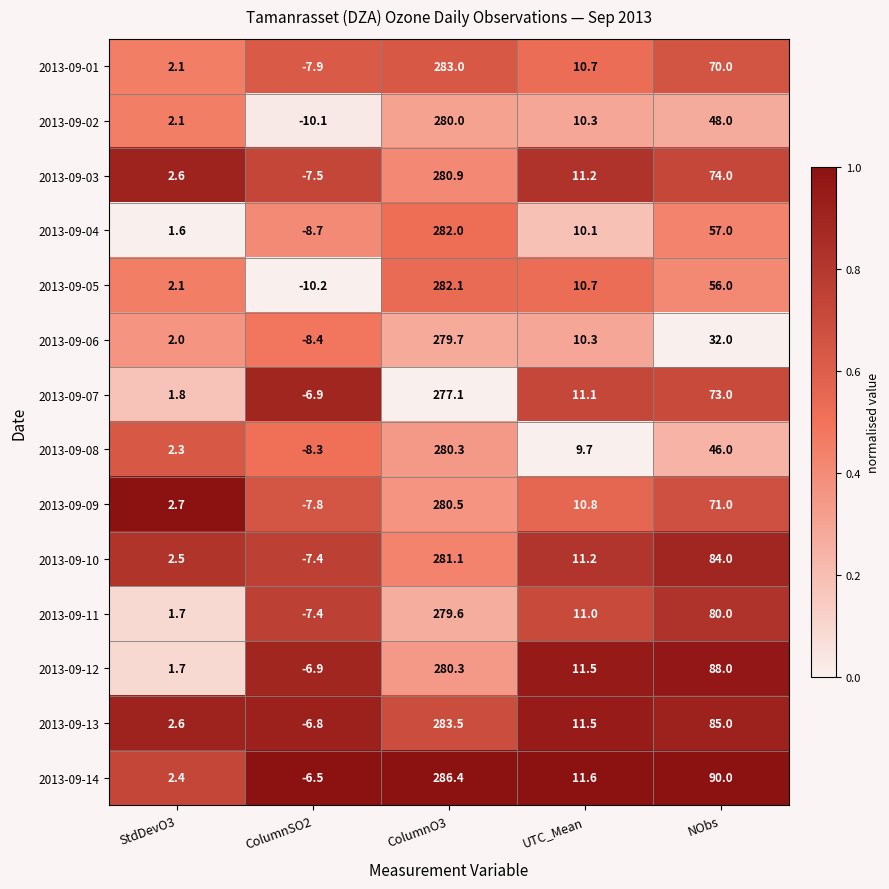

Which category has the highest value across all series?

ColumnO3